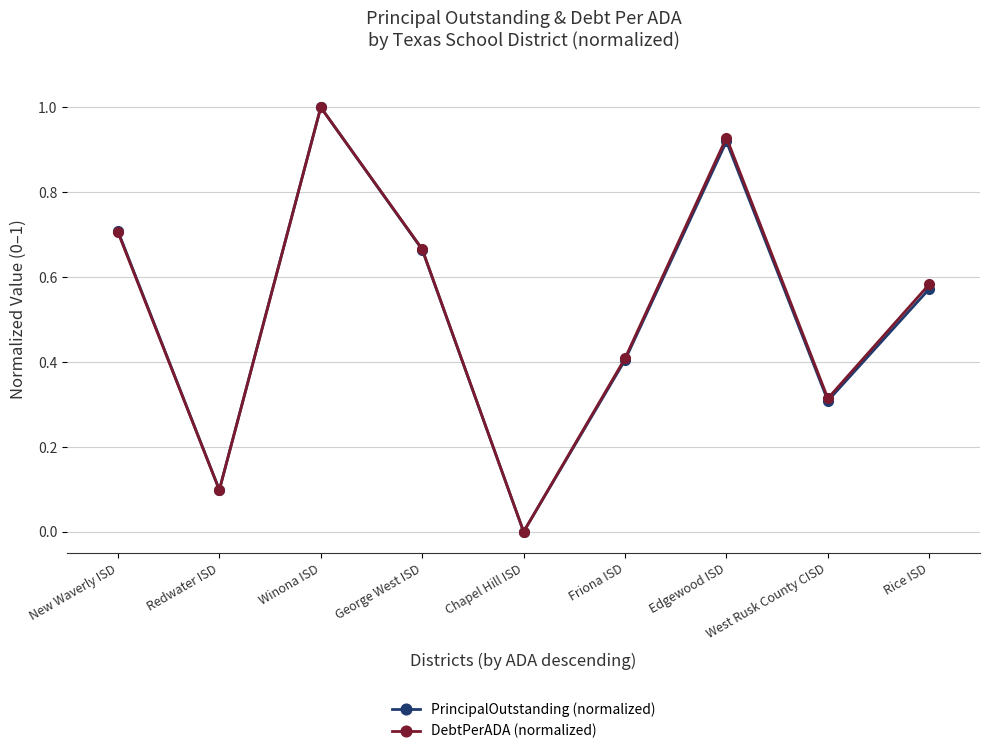

How many data points in PrincipalOutstanding (normalized) are above 0?

8